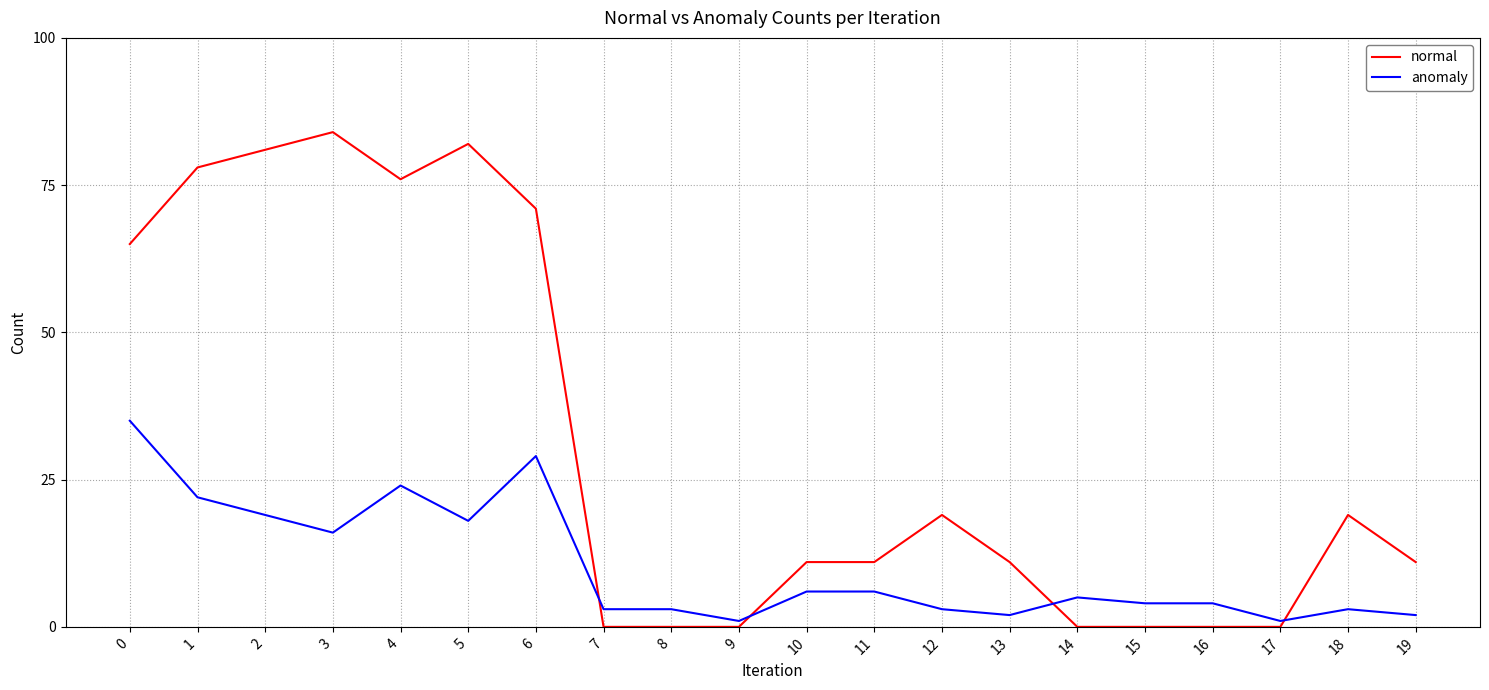

True or false: normal has a value of 7 at 11.

False